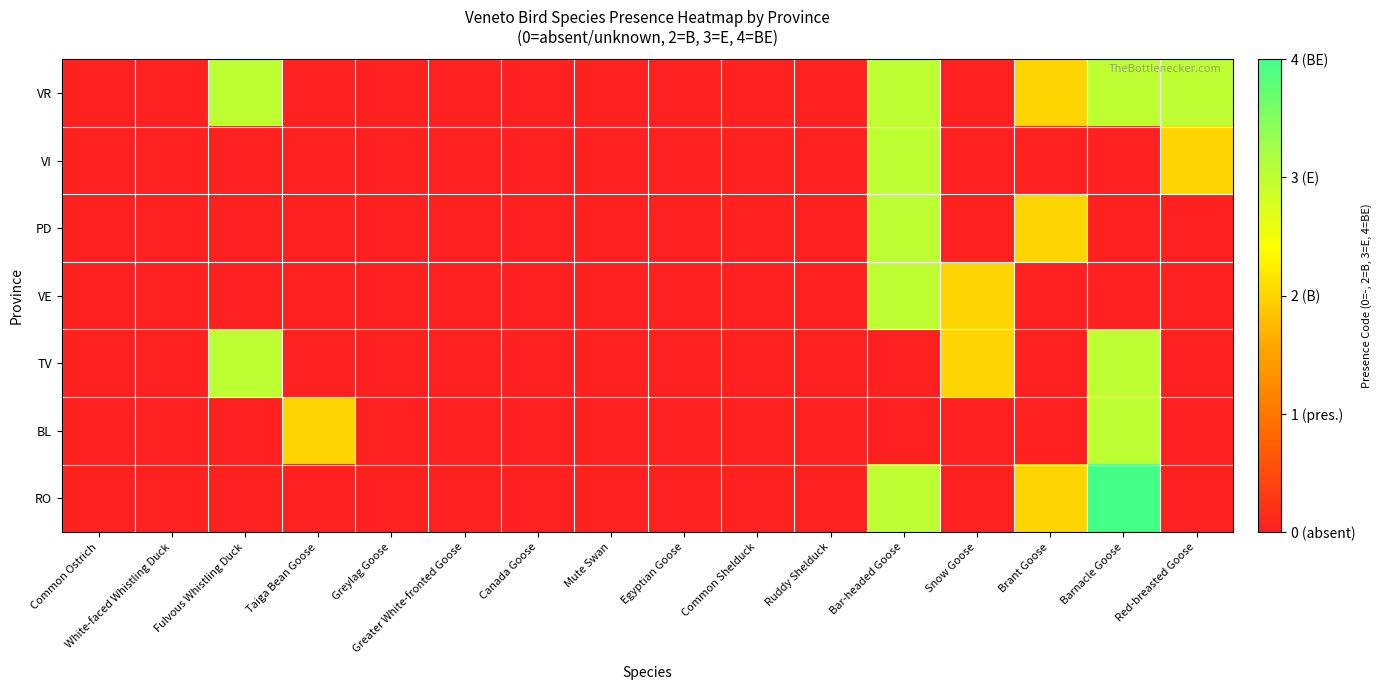

How many distinct data groups are displayed?

7